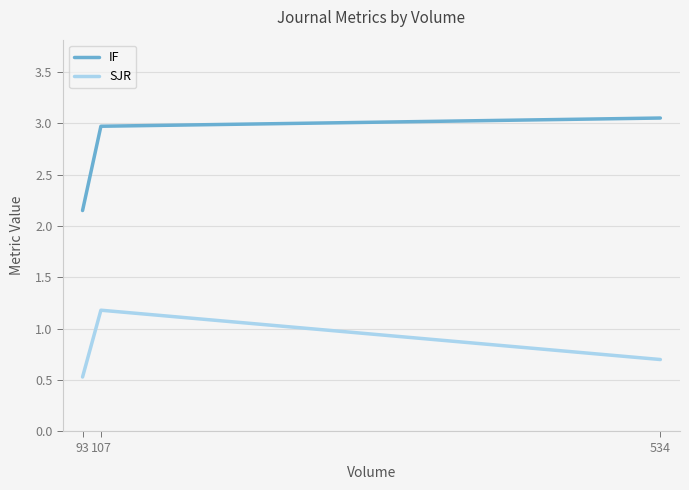

How many lines are shown in the chart?

2